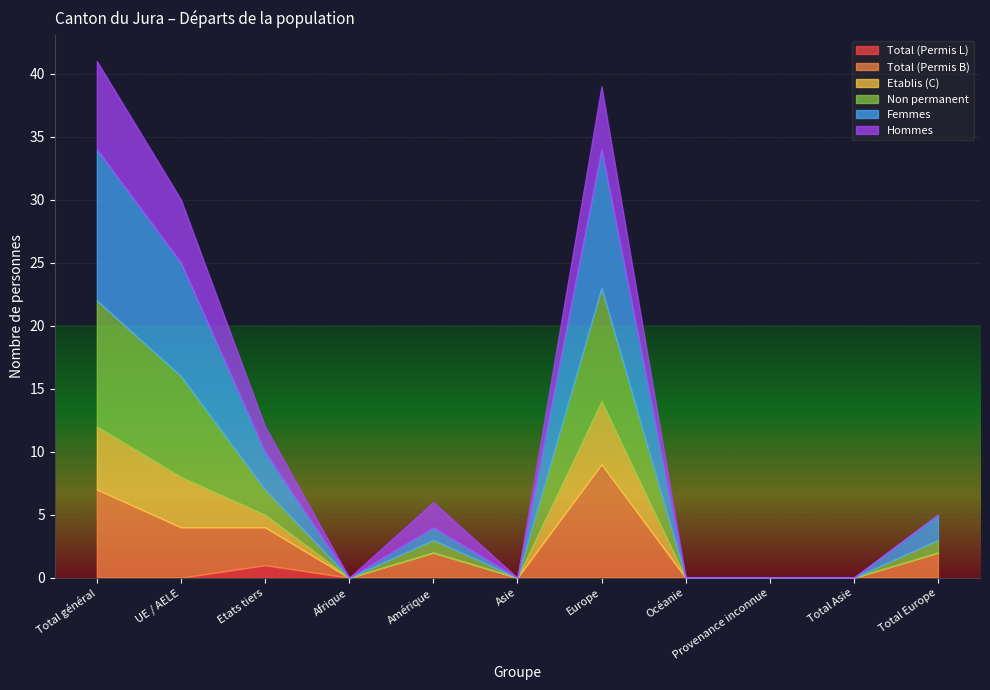

Reading right to left, what are all the values shown in this chart?

Total (Permis L): 0	0	0	0	0	0	0	0	1	0	0
Total (Permis B): 2	0	0	0	9	0	2	0	3	4	7
Etablis (C): 0	0	0	0	5	0	0	0	1	4	5
Non permanent: 1	0	0	0	9	0	1	0	2	8	10
Femmes: 2	0	0	0	11	0	1	0	3	9	12
Hommes: 0	0	0	0	5	0	2	0	2	5	7